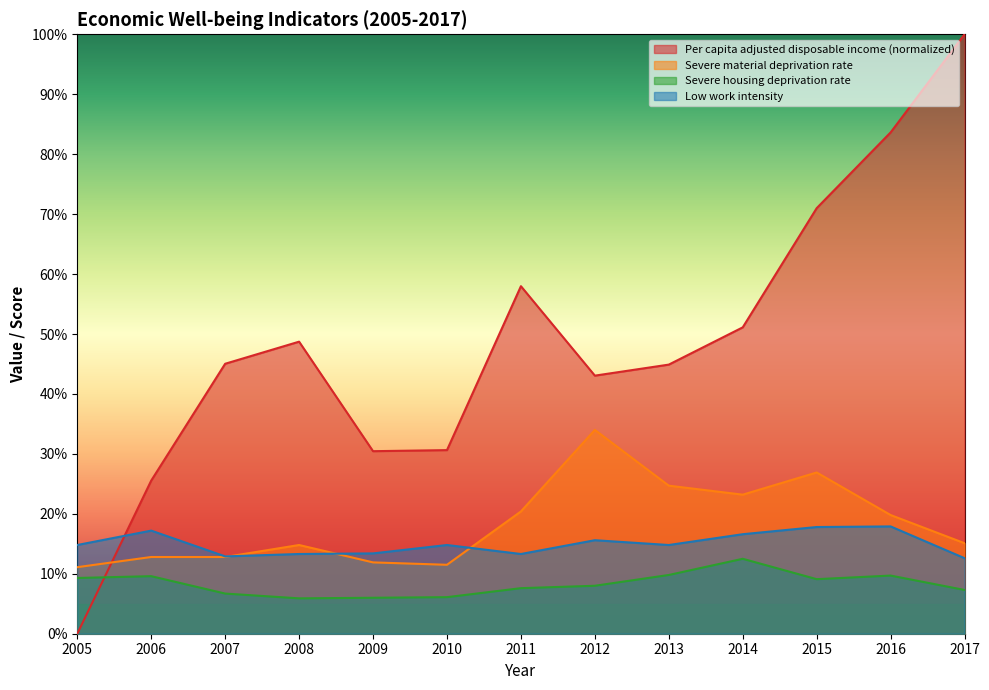

At which label is Severe housing deprivation rate closest to 9?

2015